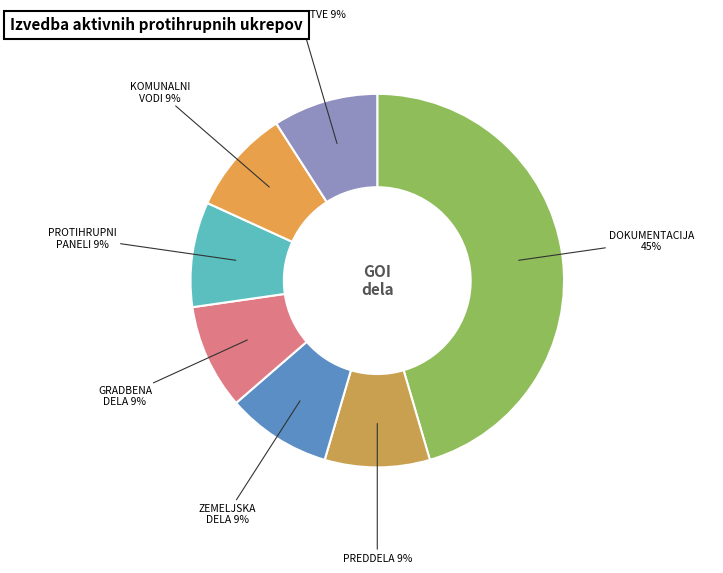

How many segments does this pie chart have?

7